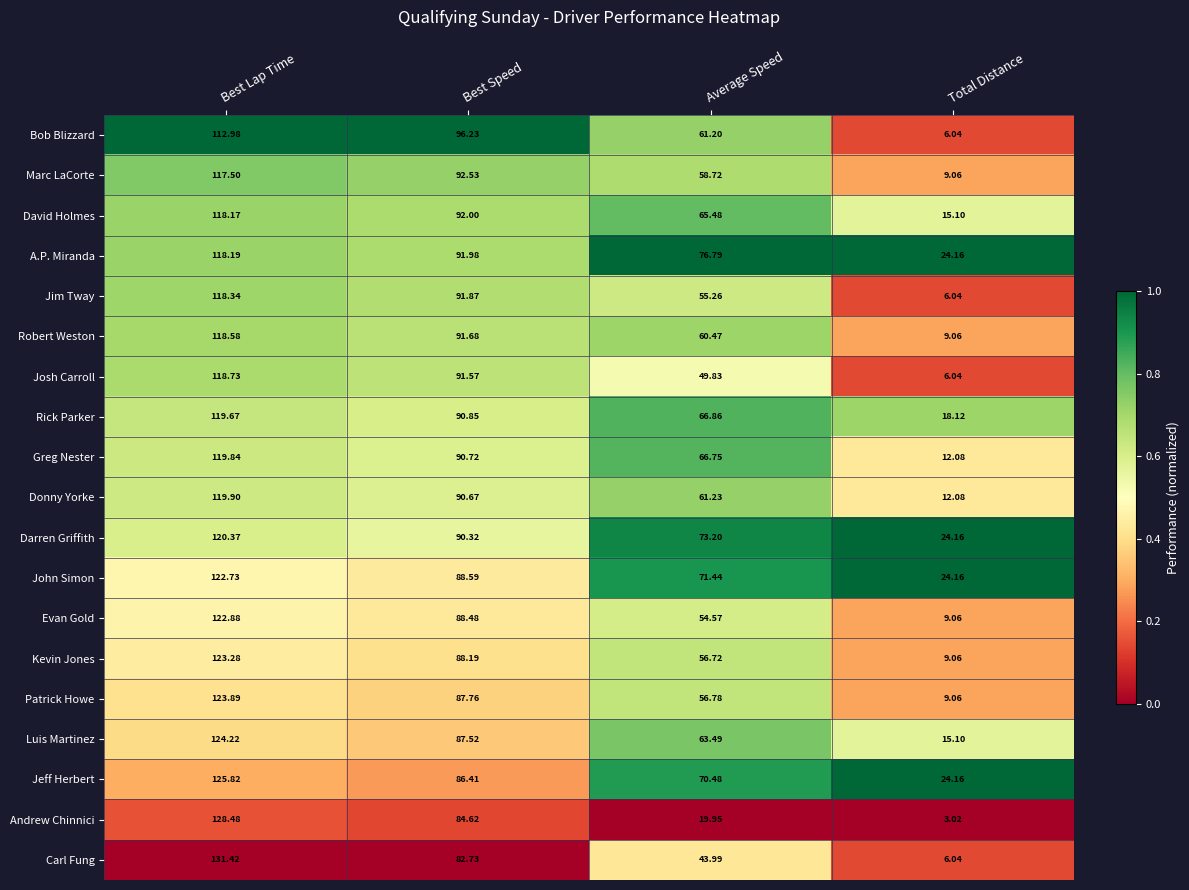

Between Best Lap Time and Best Speed, which series saw the biggest shift?

Carl Fung